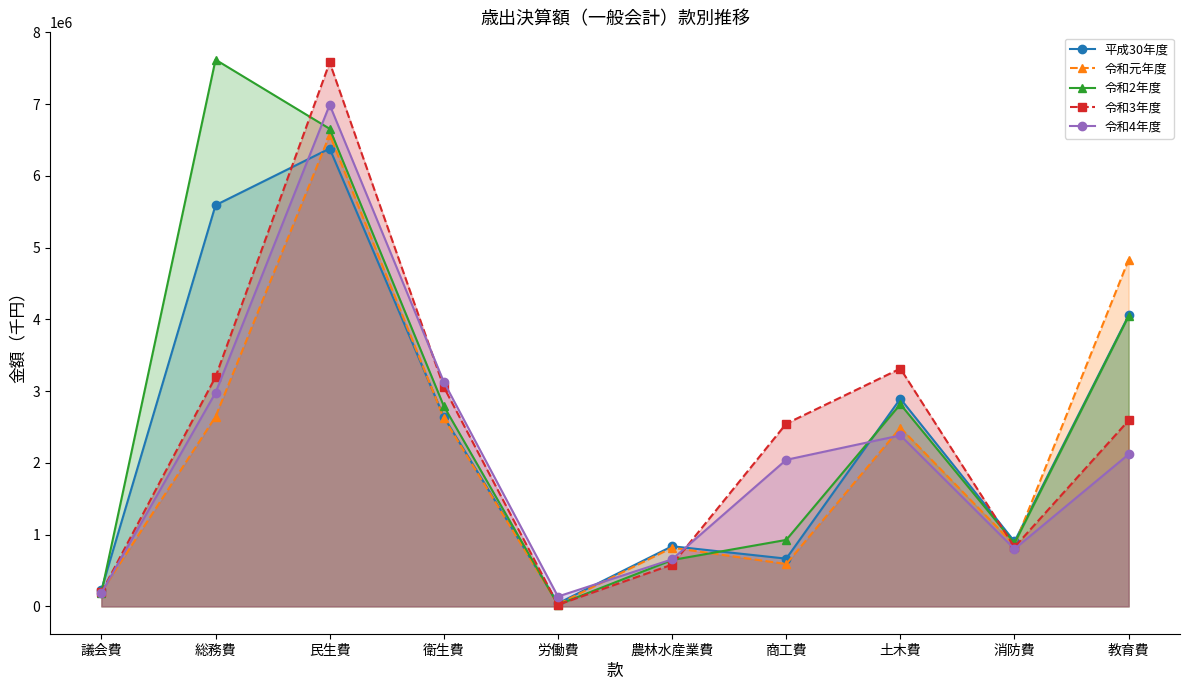

What is the label of the 5th point from the left?

労働費